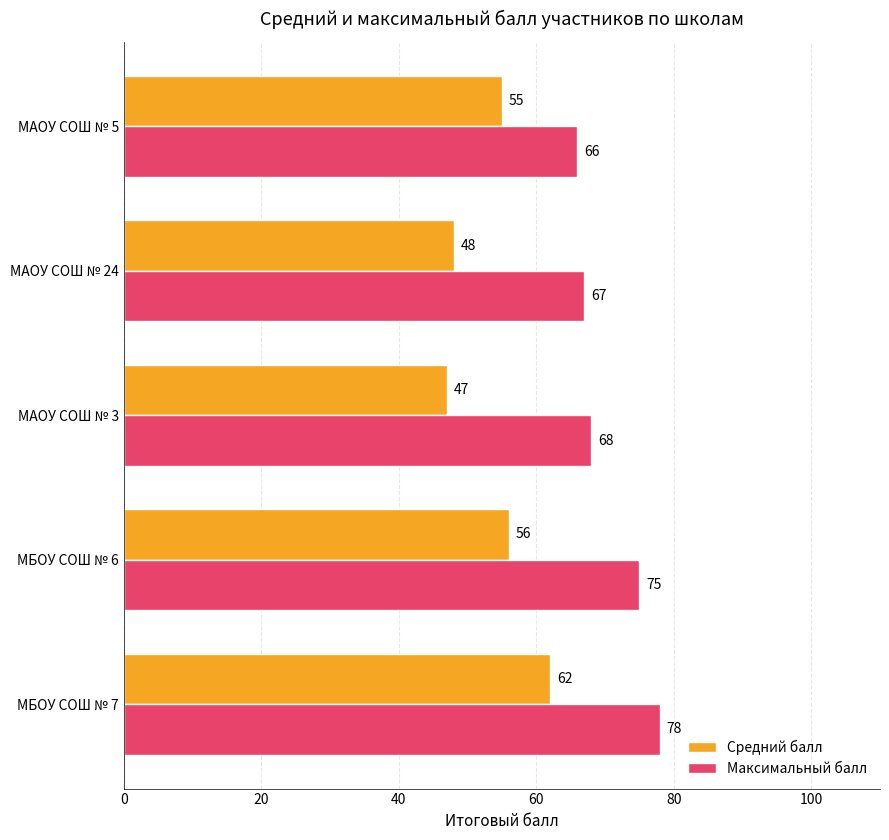

True or false: Максимальный балл has a value of 90 at МАОУ СОШ № 24.

False